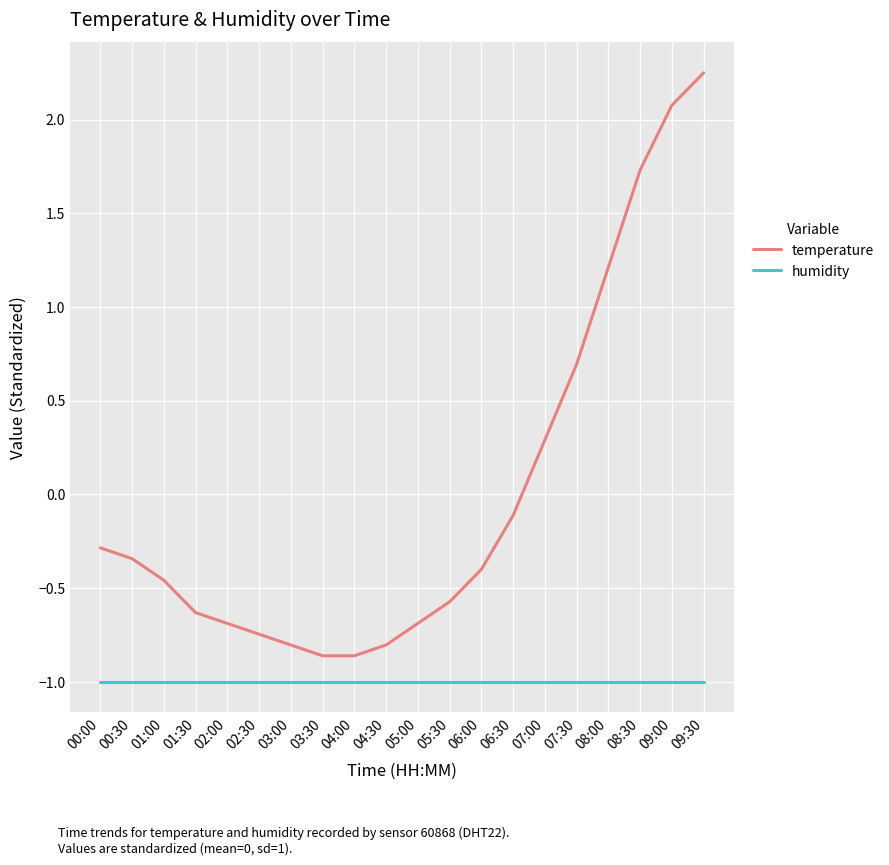

Which category has the highest value across all series?

09:30